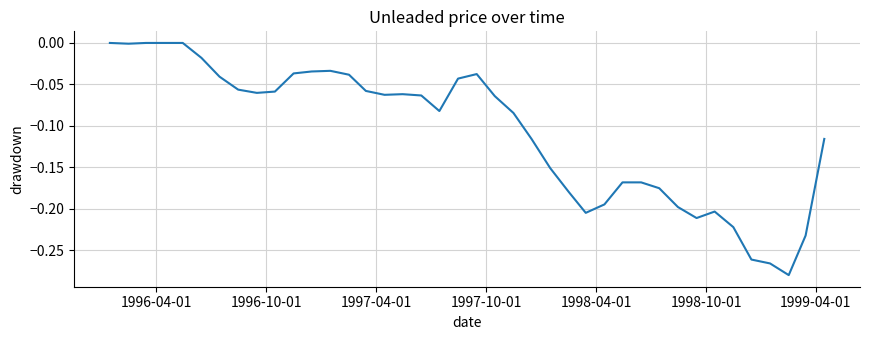

What is the difference between the maximum and minimum values?

0.3